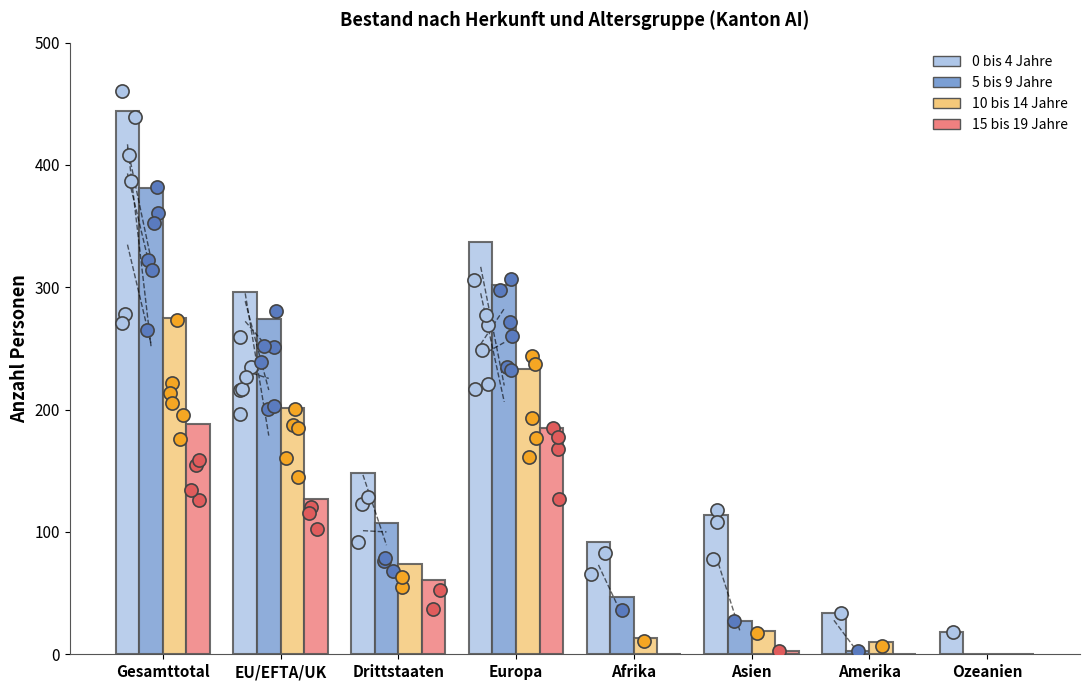

At which category is the sum across all series the highest?

Gesamttotal